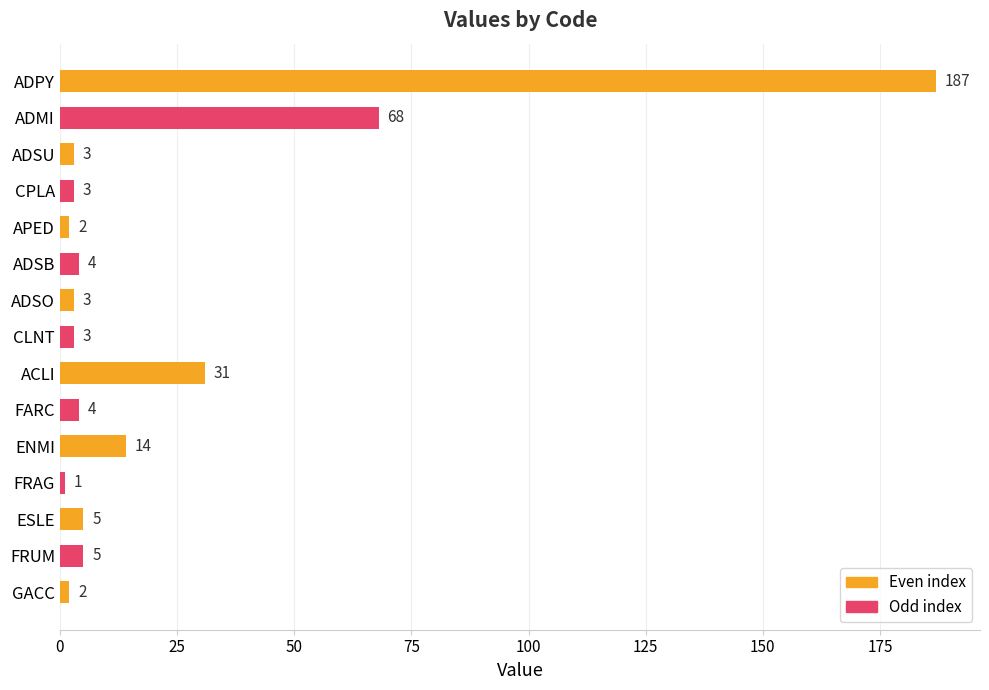

The chart shows a value of 3 at ADSO. True or false?

True